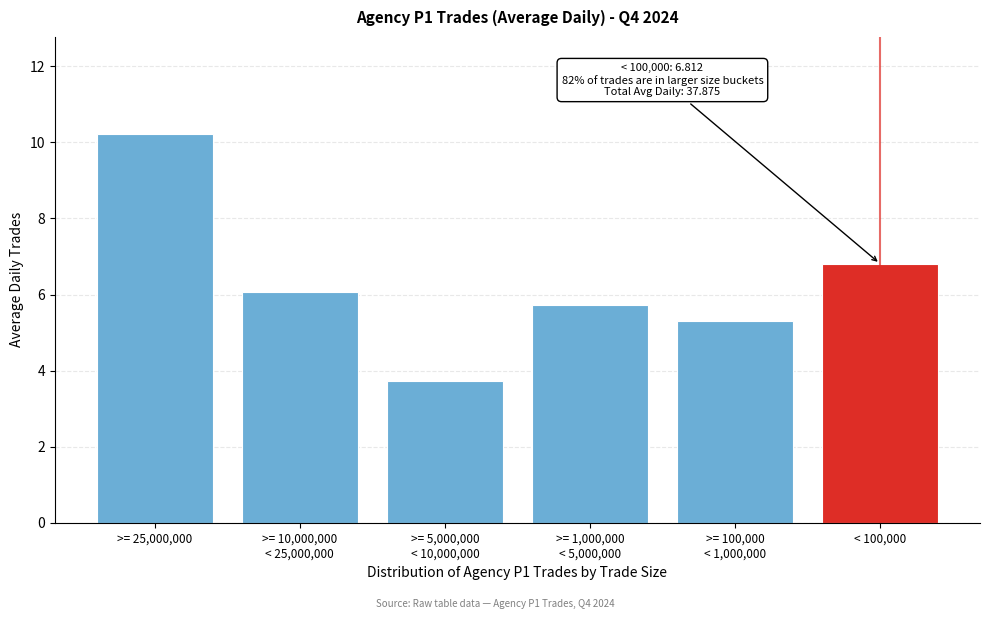

Reading left to right, transcribe all the data shown in this chart.

10.2	6.1	3.7	5.7	5.3	6.8